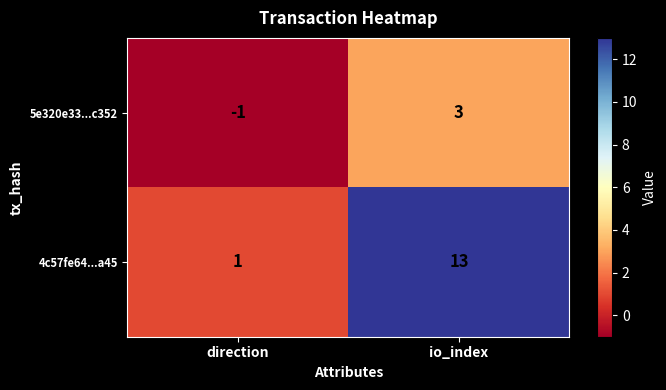

Read the 5e320e33...c352 value at io_index.

3